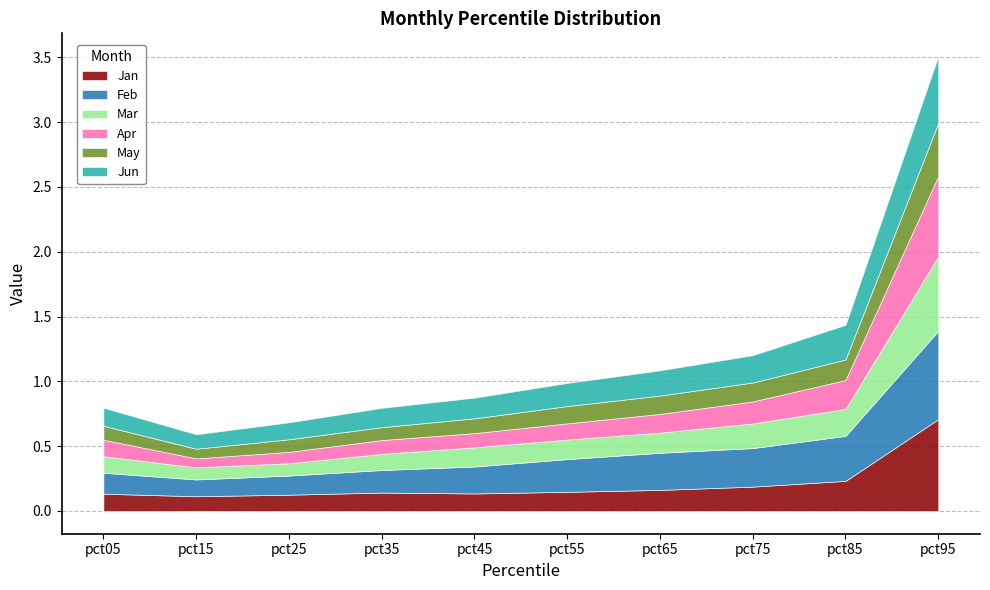

Where do Mar and May first cross each other?

pct15 and pct25